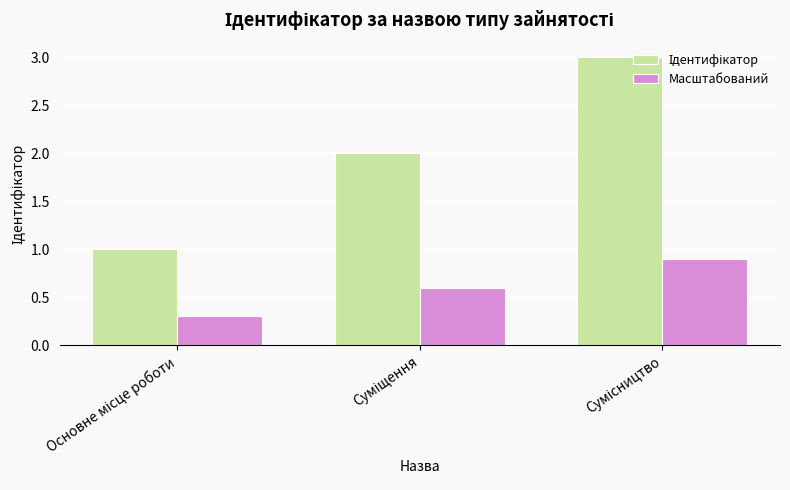

What is the sum of all Масштабований values?

1.8